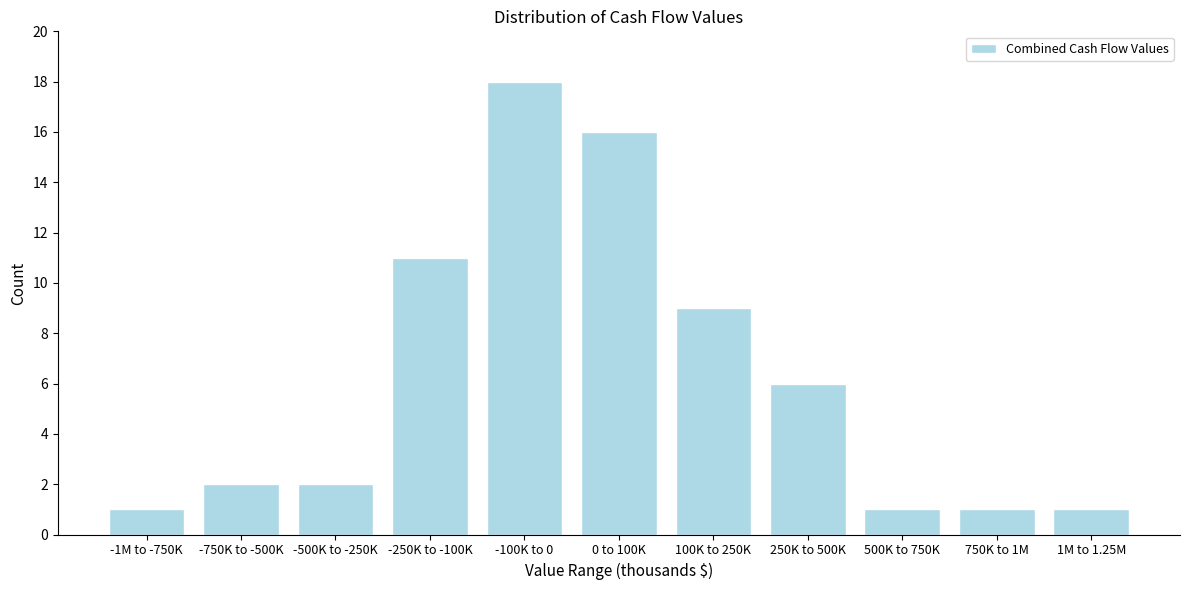

Reading left to right, list all the values displayed in this chart.

1	2	2	11	18	16	9	6	1	1	1